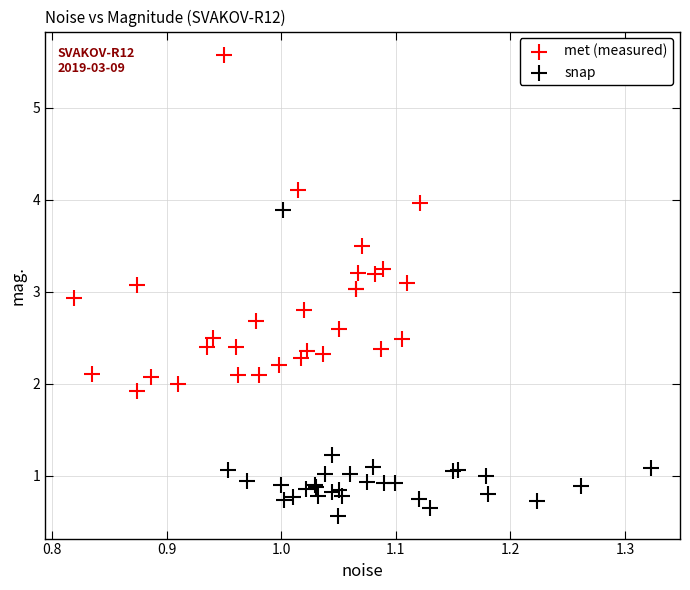

Which series reaches the maximum Y coordinate?

met (measured)